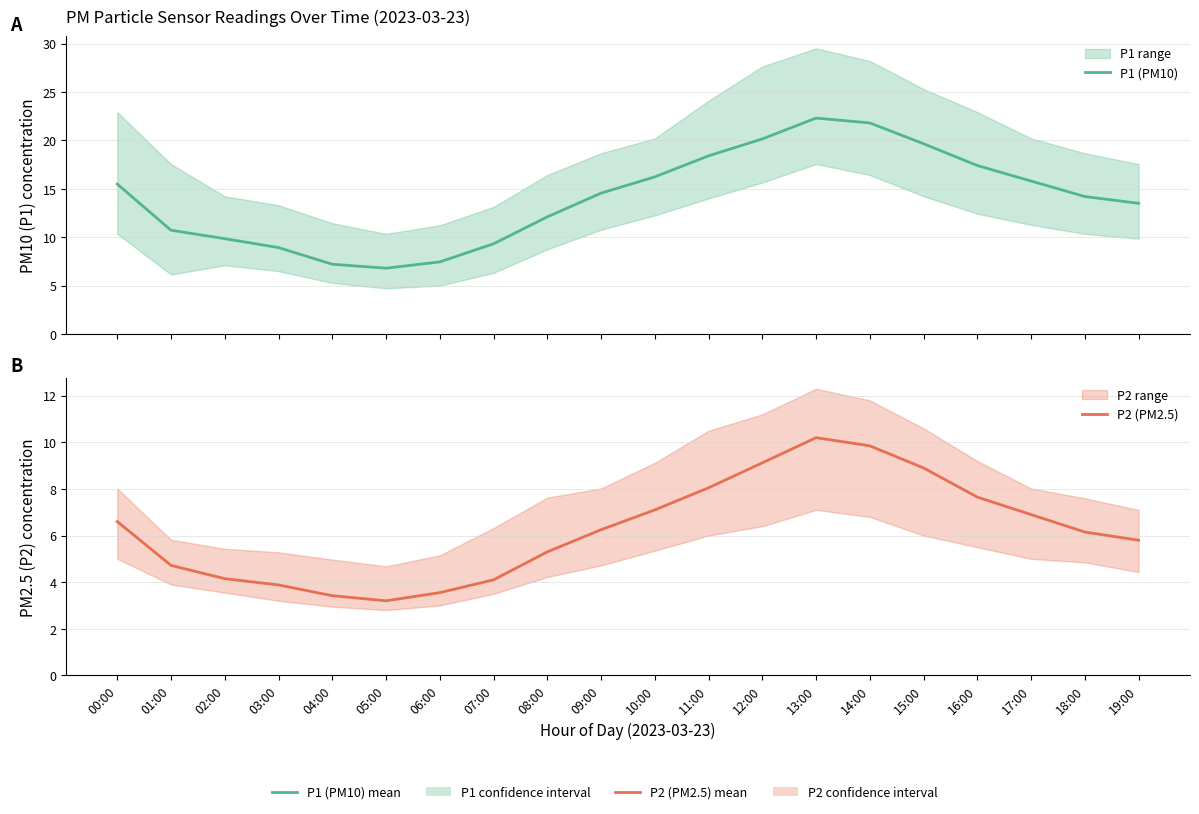

True or false: P1 (PM10) has more than 0 interior local peaks.

True